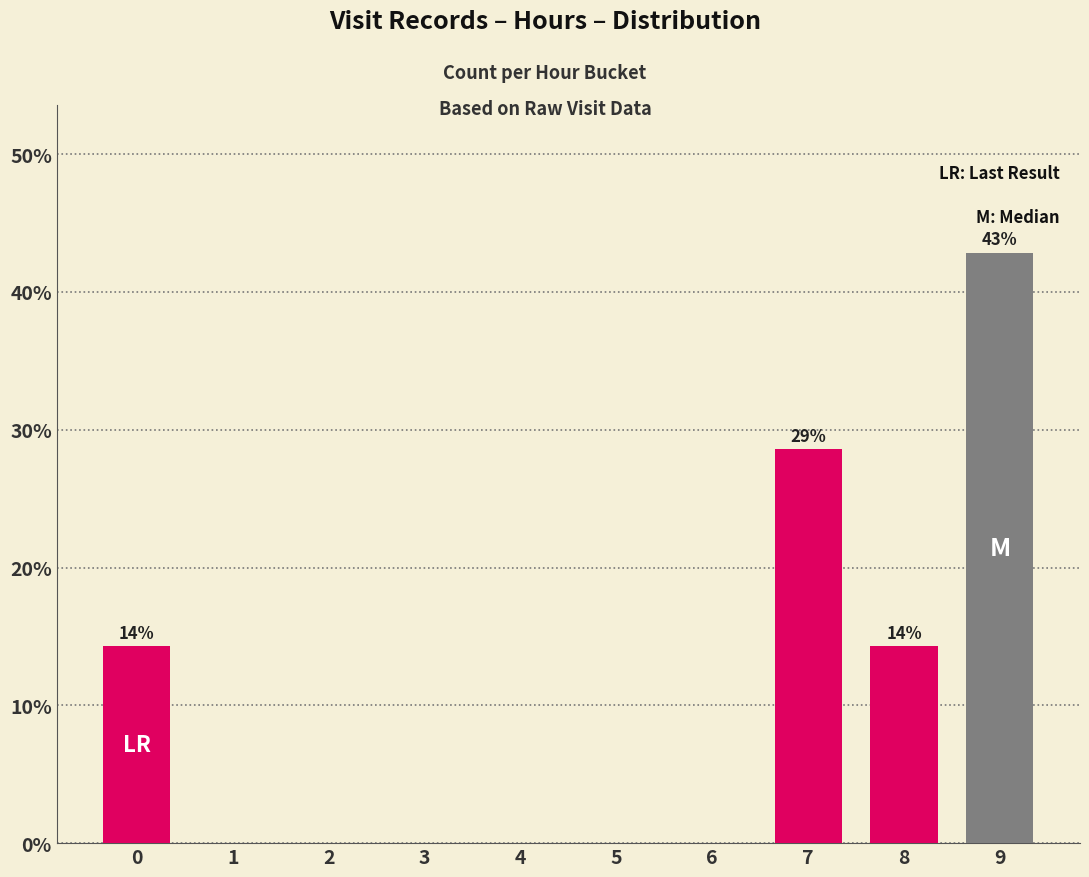

Are the bars grouped side by side (vs. stacked)?

No